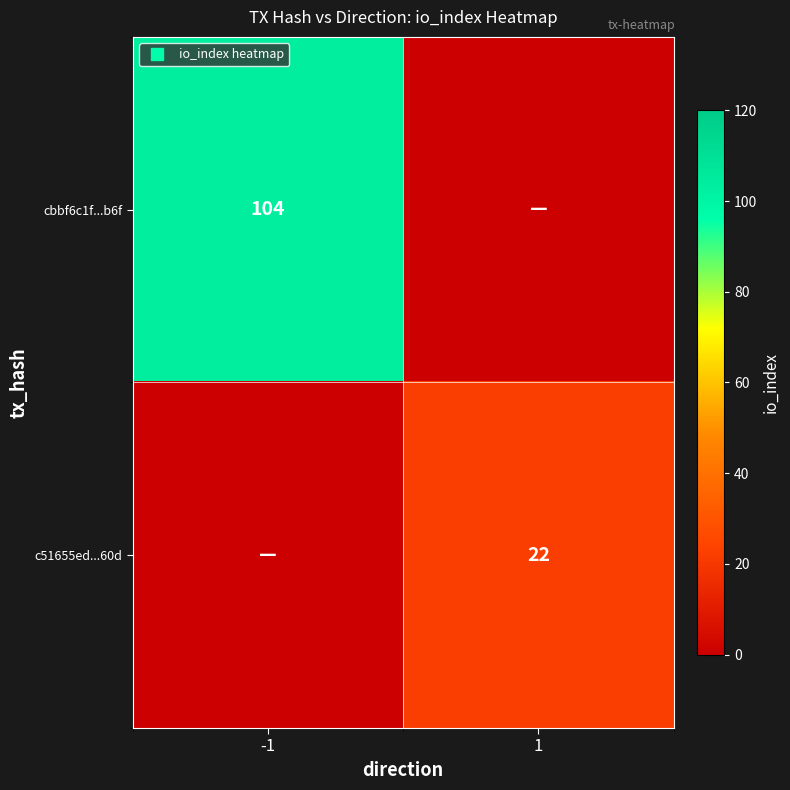

The value of c51655ed...60d at 1 is 36. True or false?

False